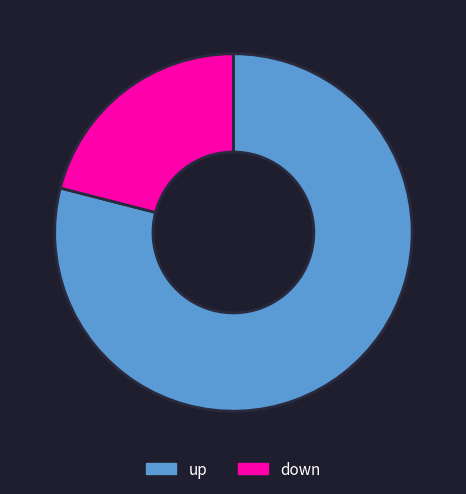

Which category has the biggest portion of the pie?

up